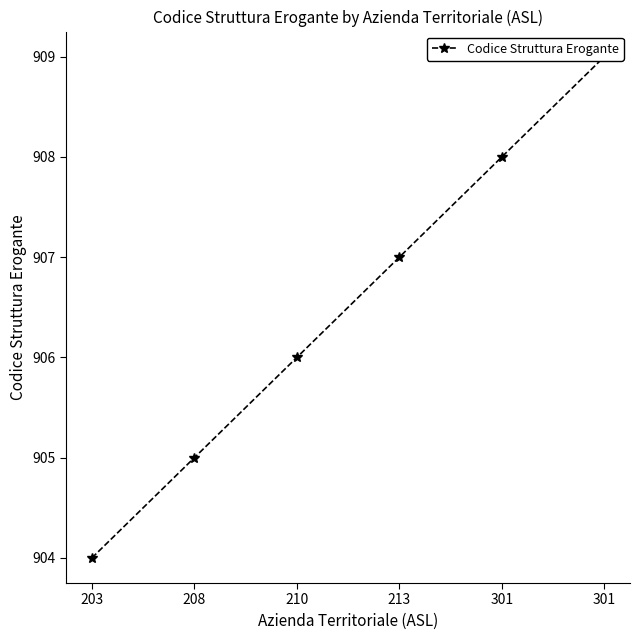

What is the average value?

906